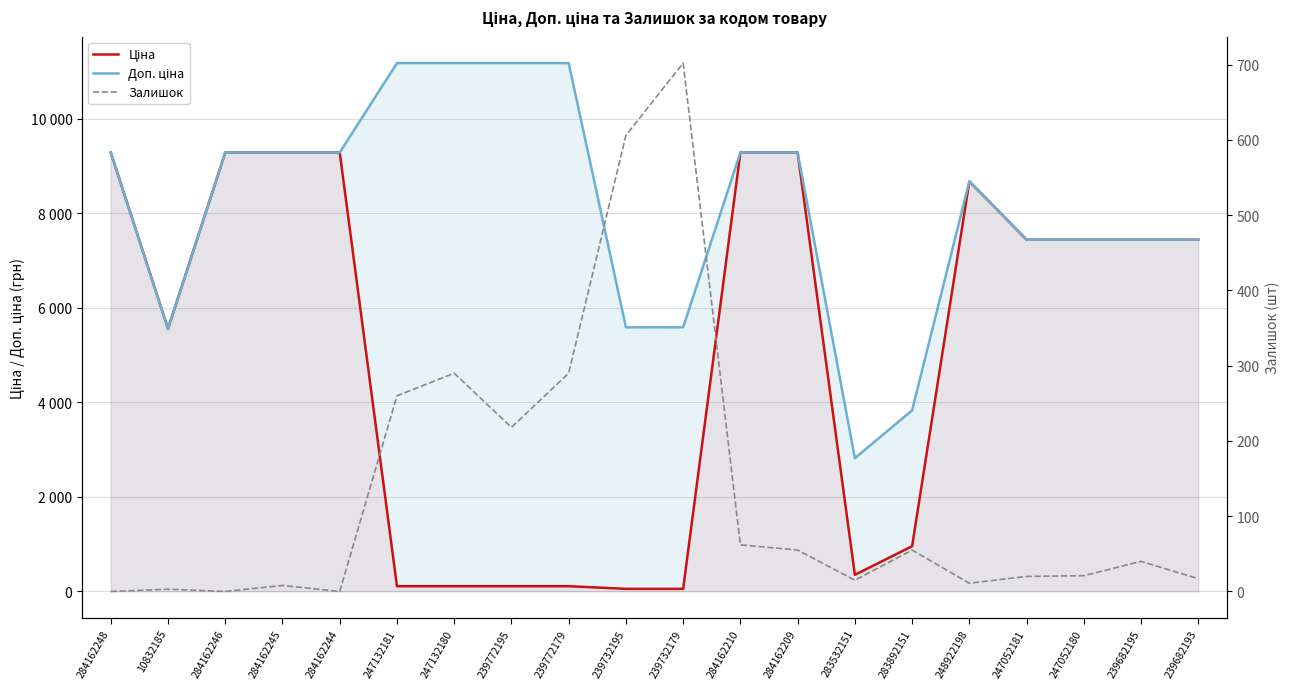

True or false: Доп. ціна and Залишок intersect in this chart.

False